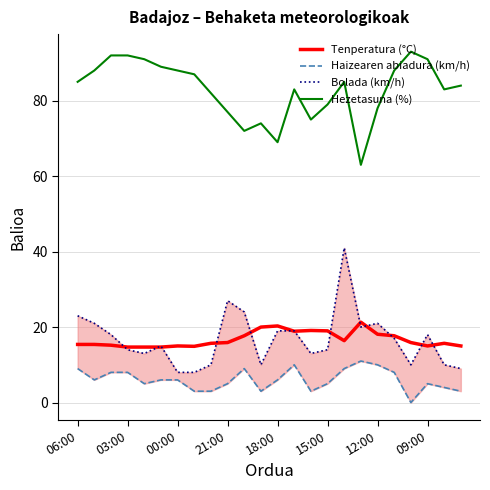

What is the average value of the Hezetasuna (%) series?

82.8